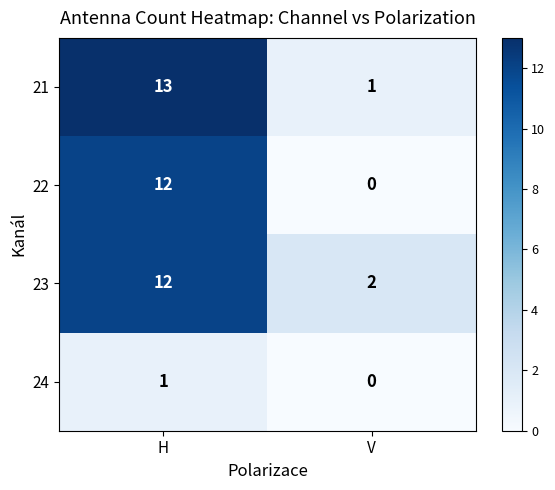

Reading left to right, what are all the values shown in this chart?

21: H=13	V=1
22: H=12	V=0
23: H=12	V=2
24: H=1	V=0